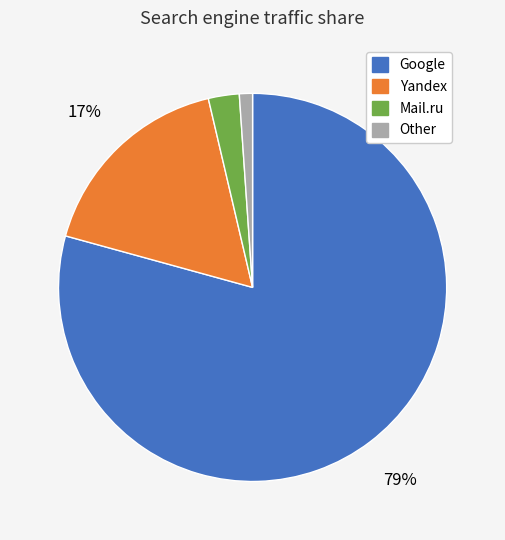

Does any single category account for the majority?

Yes